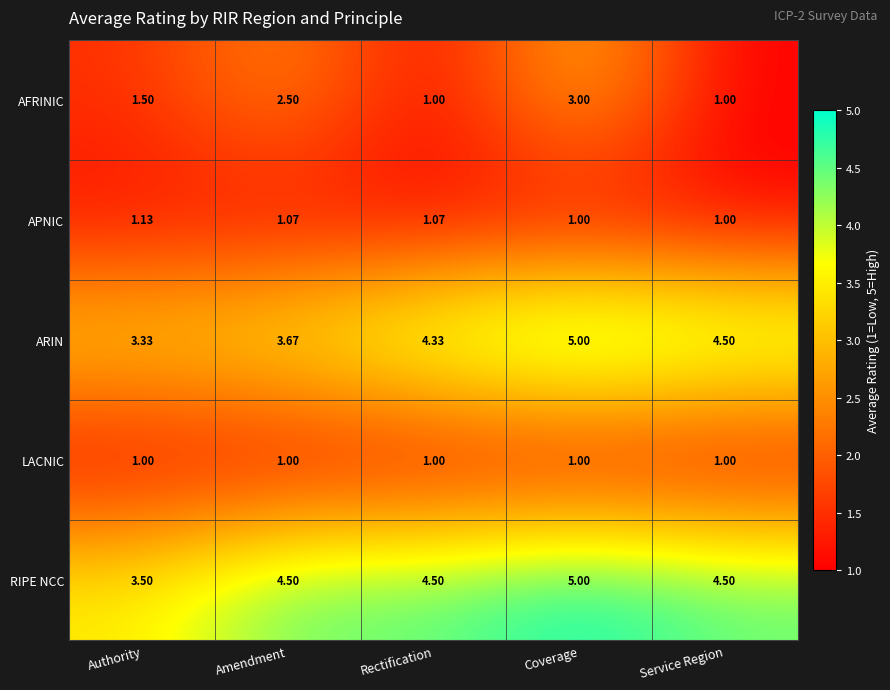

What is the difference between the highest and lowest values at Service Region?

3.5